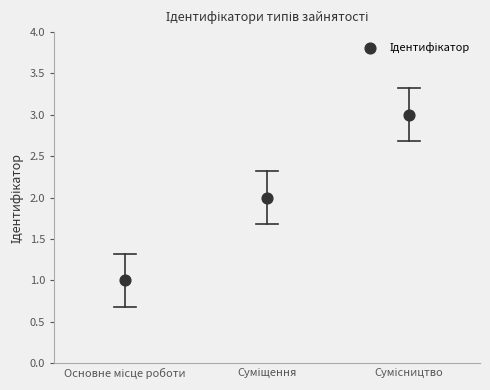

Count the number of points in this scatter plot.

3